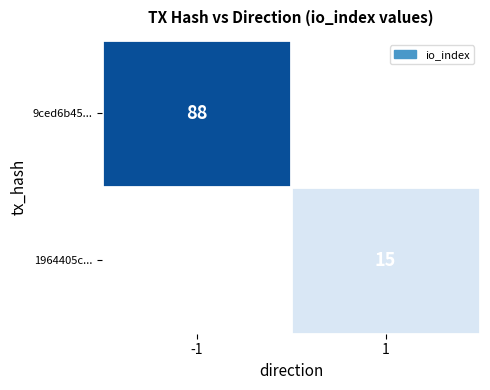

The 1964405c... series shows 24.6 at 1. True or false?

False